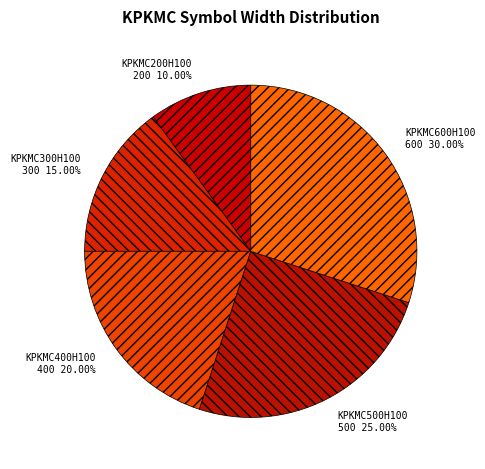

How many segments does this pie chart have?

5